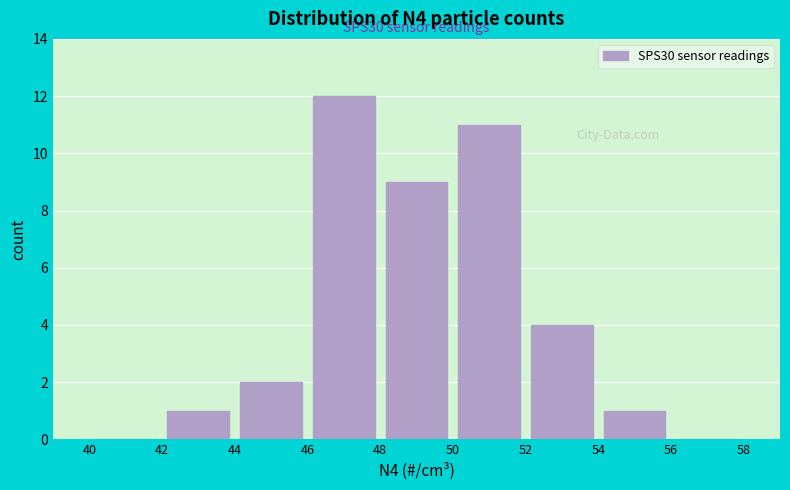

Which range on the x-axis has the tallest bar?

46 to 48